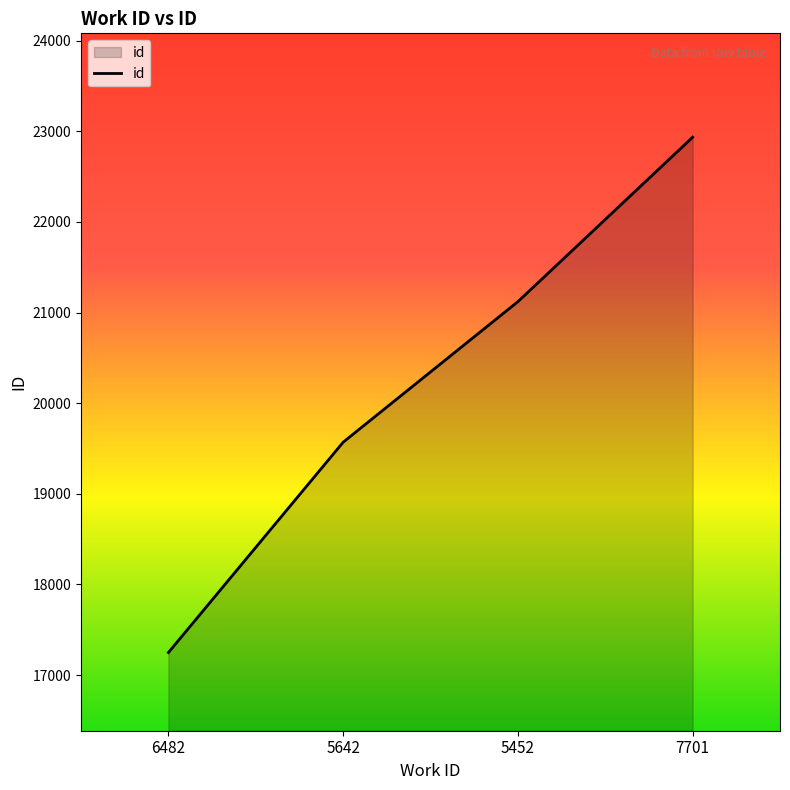

What is the approximate value at 5642, to the nearest 100?

19600